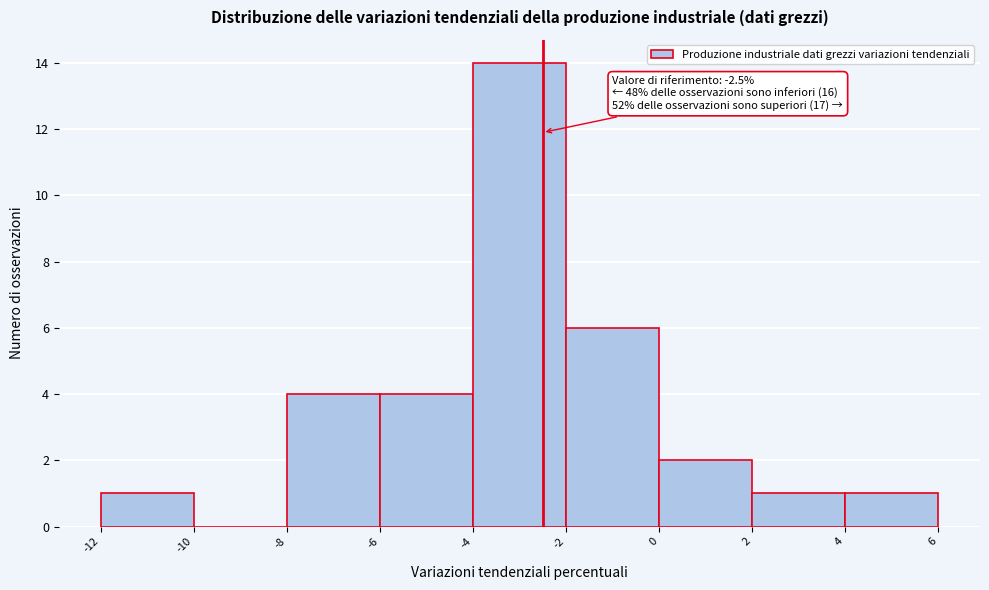

Over which range of the x-axis is the bar tallest?

-4 to -2